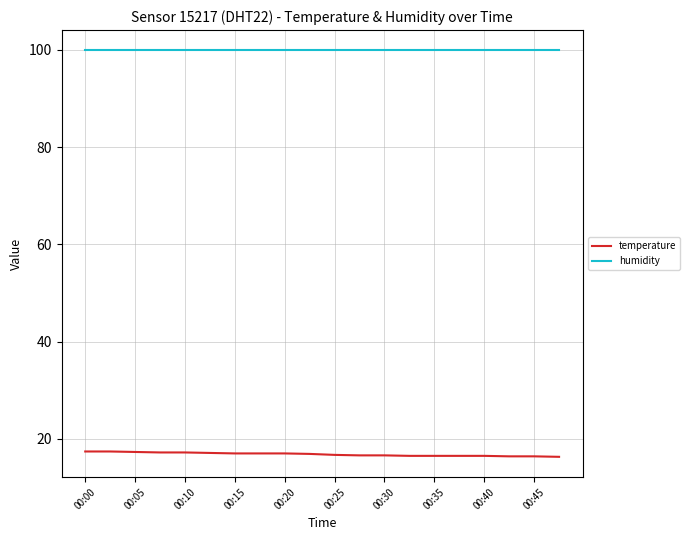

Rank the series by their average value, from highest to lowest.

humidity, temperature